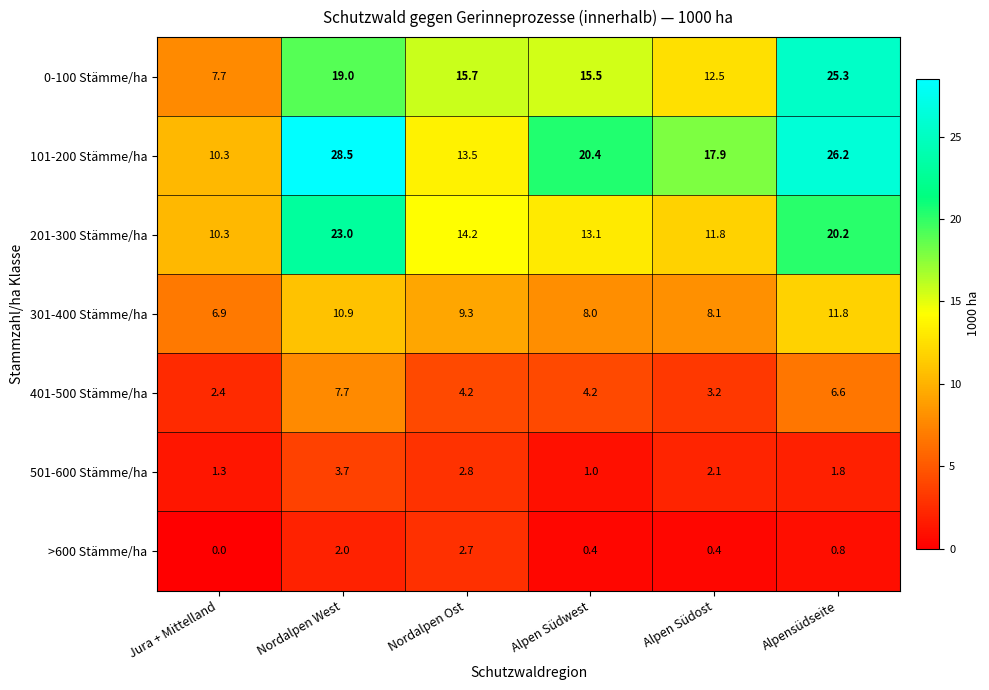

Rank the categories by 201-300 Stämme/ha value from lowest to highest.

Jura + Mittelland, Alpen Südost, Alpen Südwest, Nordalpen Ost, Alpensüdseite, Nordalpen West